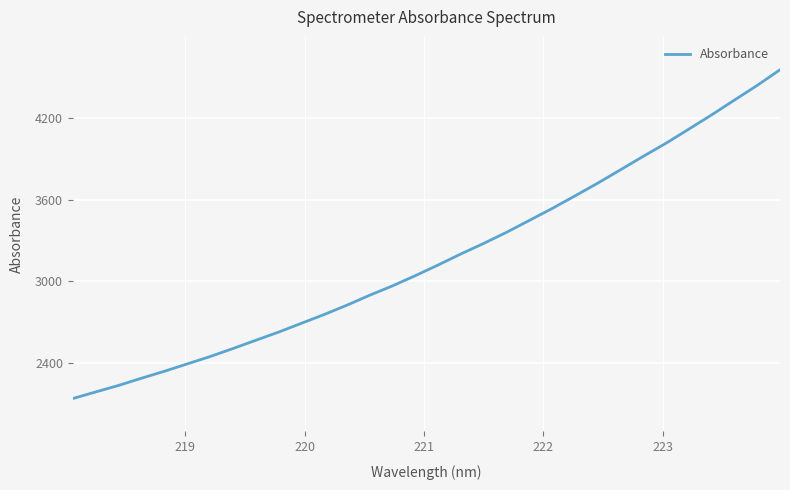

What is the difference between the maximum and minimum values?

2412.9